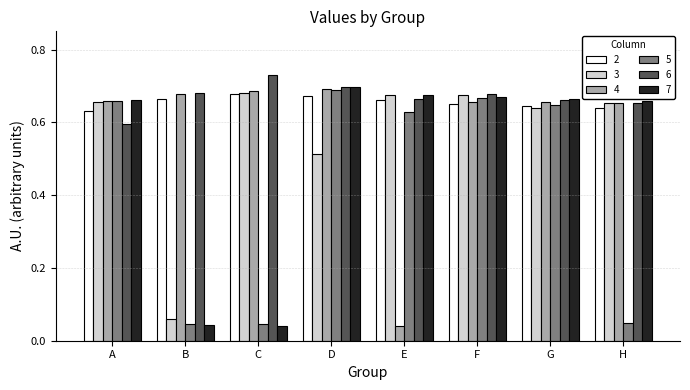

The 4 series shows 0.7 at G. True or false?

True